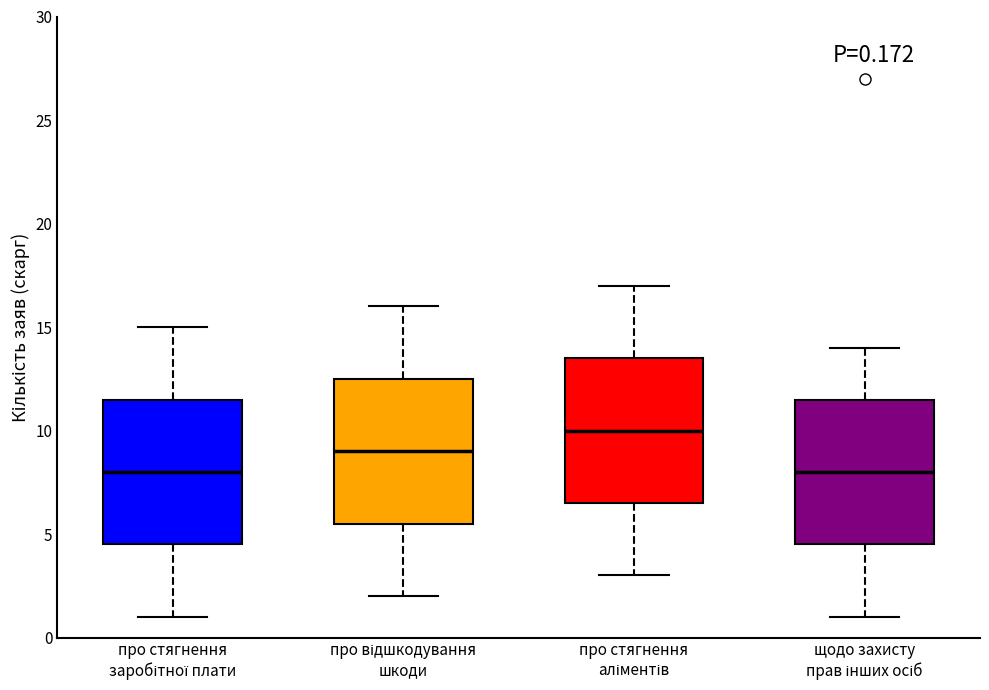

Reading left to right, transcribe this box plot: for each box, give where its median line is, the range the box spans, and where its two whiskers end, as read against the y-axis. The values are not printed on the chart, so give them approximately, as read against the axis.

про стягнення заробітної плати: median 8.0, box 4.5 to 11.5, whiskers 1.0 to 15.0
про відшкодування шкоди: median 9.0, box 5.5 to 12.5, whiskers 2.0 to 16.0
про стягнення аліментів: median 10.0, box 6.5 to 13.5, whiskers 3.0 to 17.0
щодо захисту прав інших осіб: median 8.0, box 4.5 to 11.5, whiskers 1.0 to 14.0